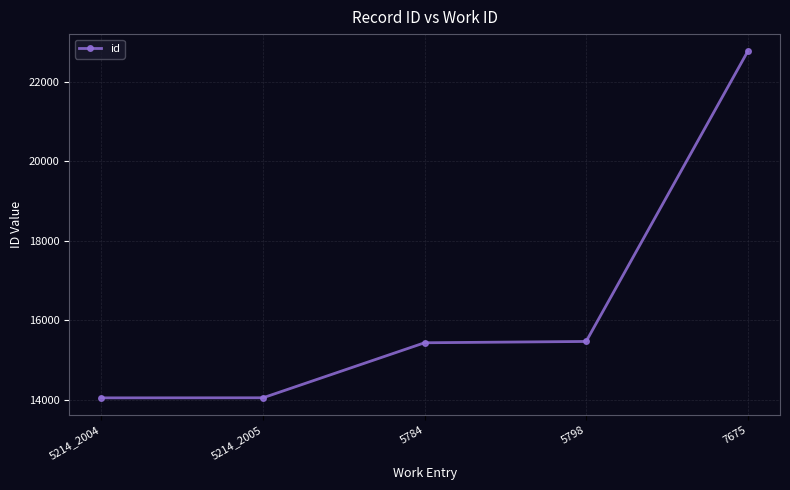

What is the average value?

16351